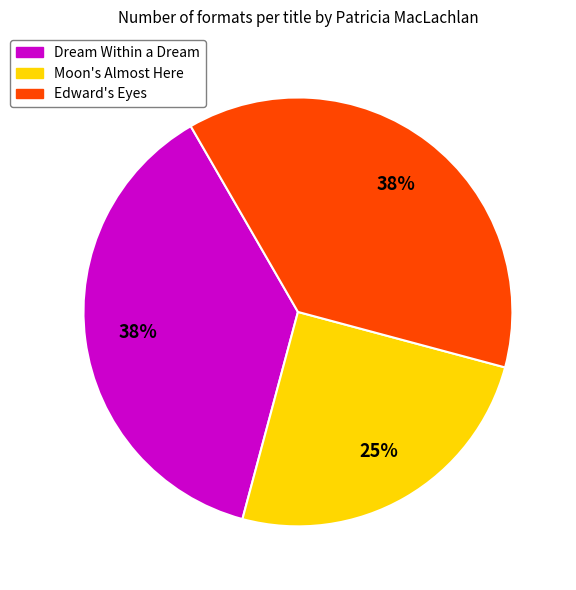

How many segments does this pie chart have?

3